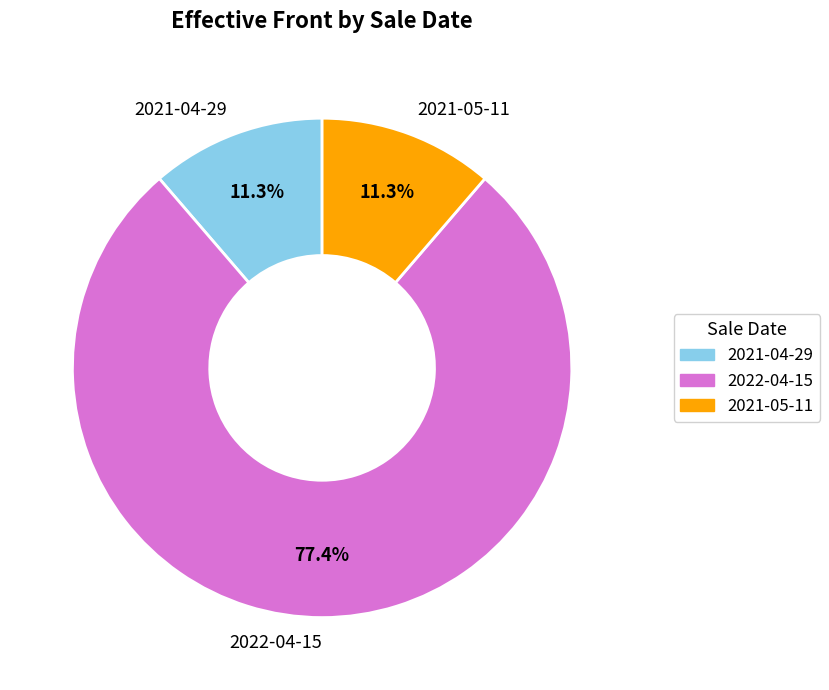

What percentage is NOT represented by 2021-05-11?

88.7%